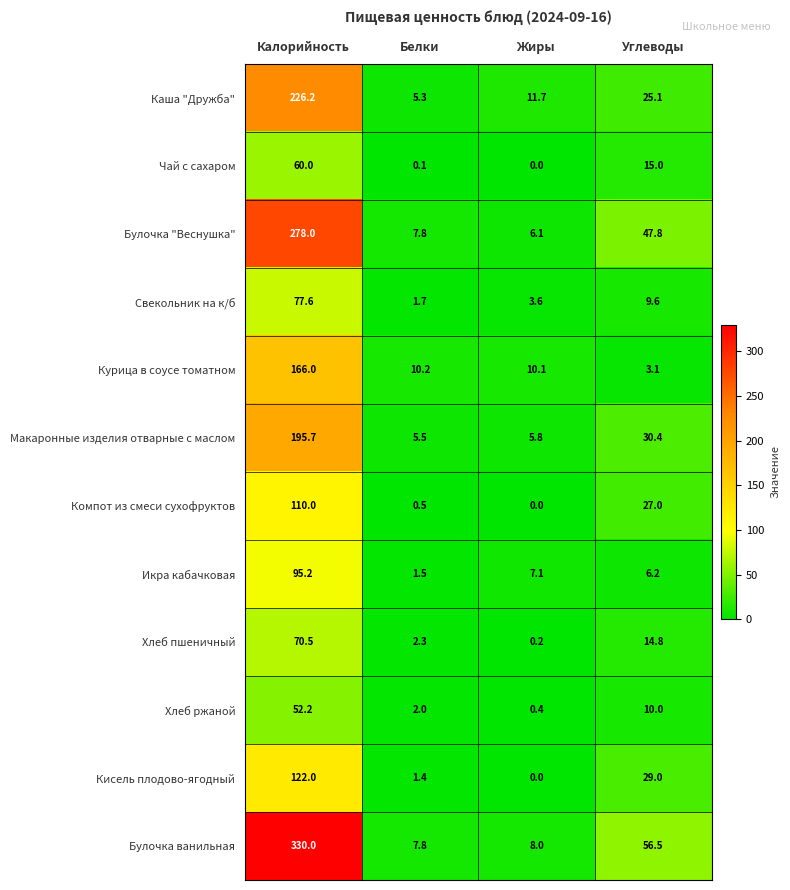

At which label is Кисель плодово-ягодный closest to 61?

Углеводы